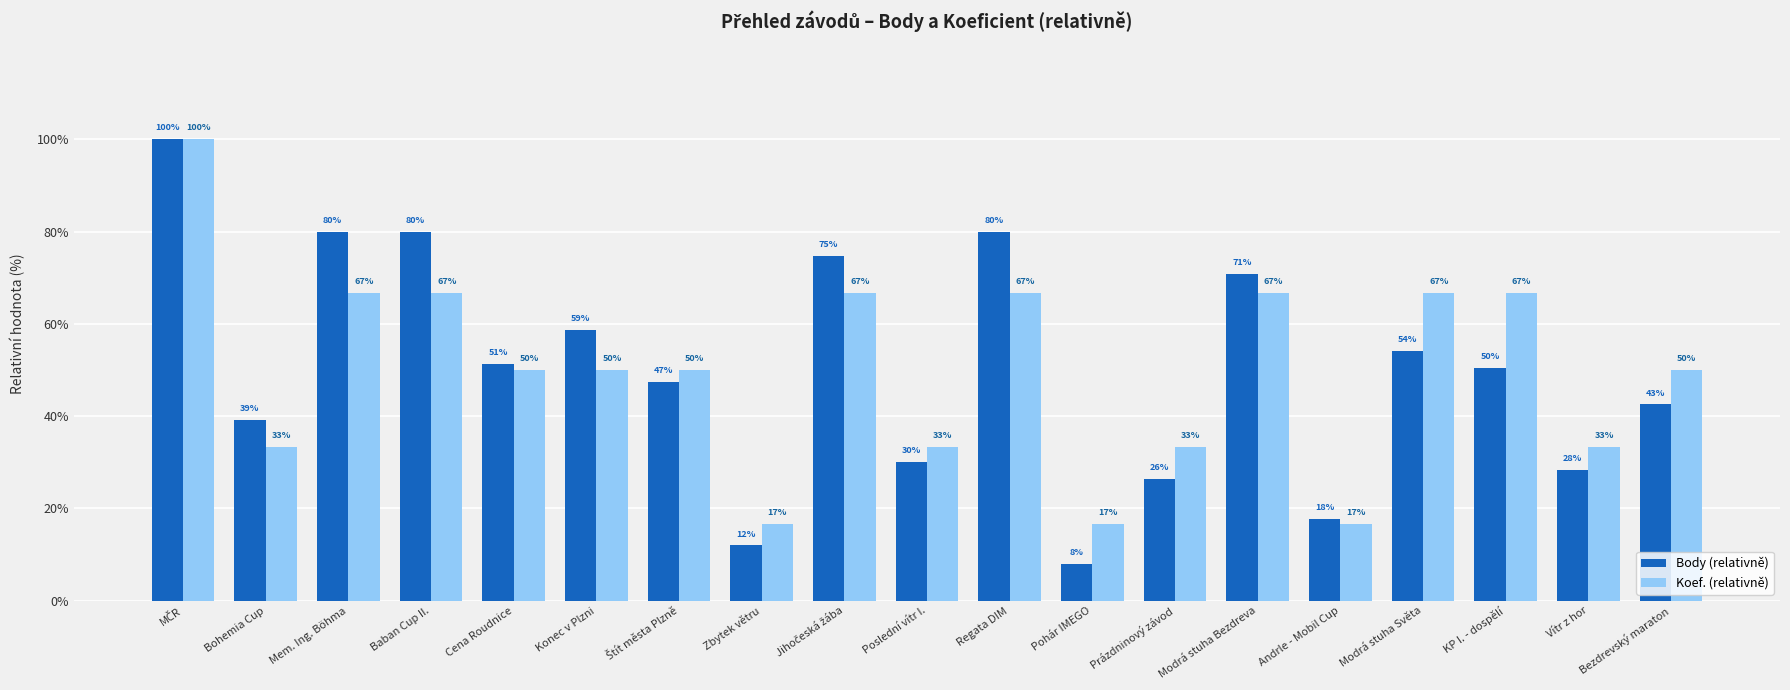

Which series has the largest range (max minus min)?

Body (relativně)